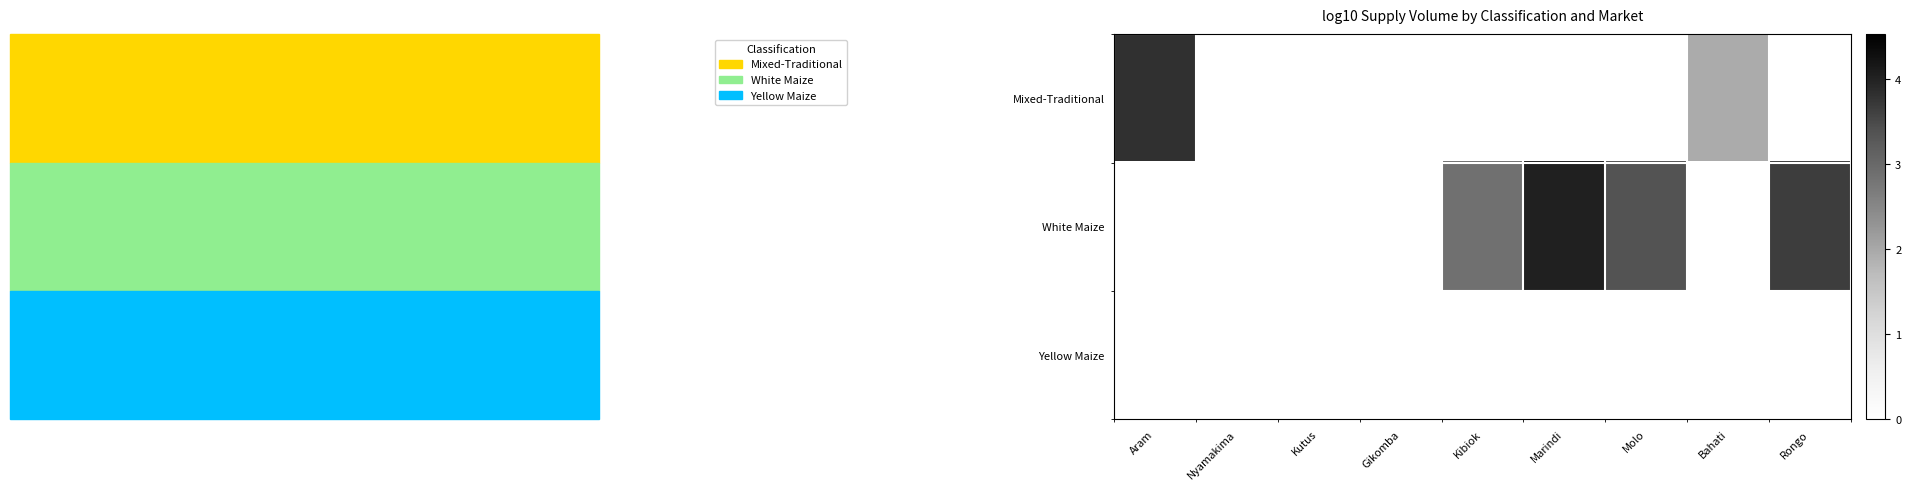

Between Nyamakima and Marindi, which series saw the biggest shift?

White Maize